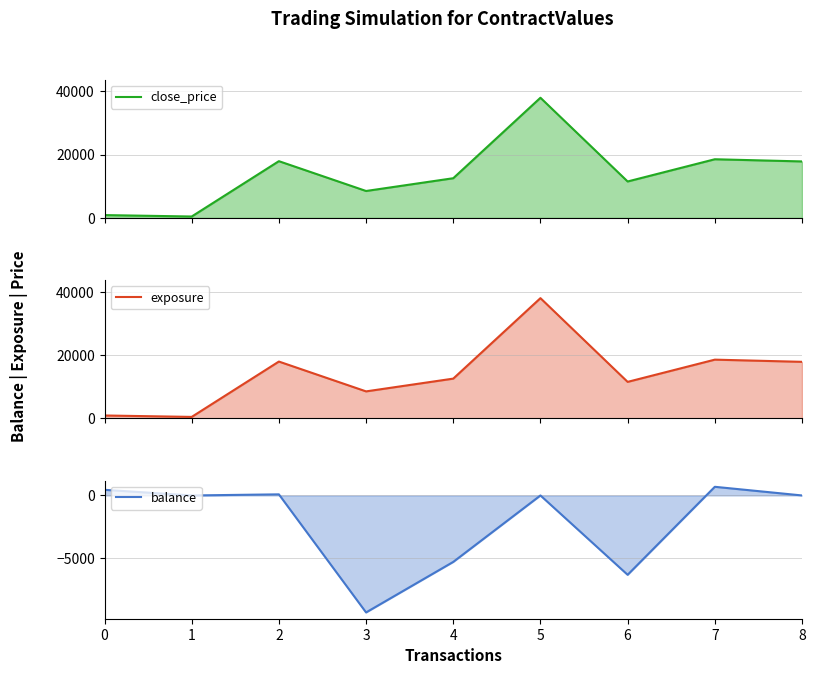

The value of balance at 6 is -9741.1. True or false?

False